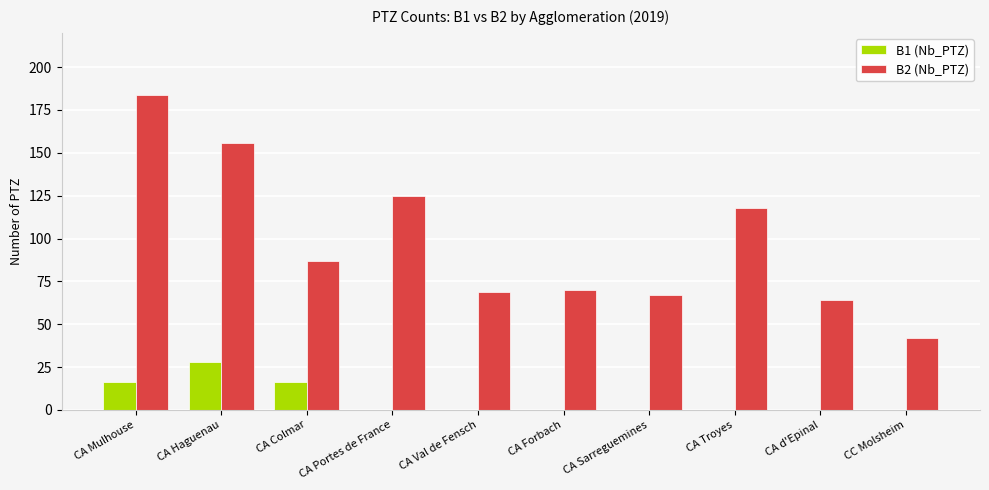

Is the value of B2 (Nb_PTZ) at CA Sarreguemines greater than the value of B1 (Nb_PTZ) at CA Troyes?

Yes